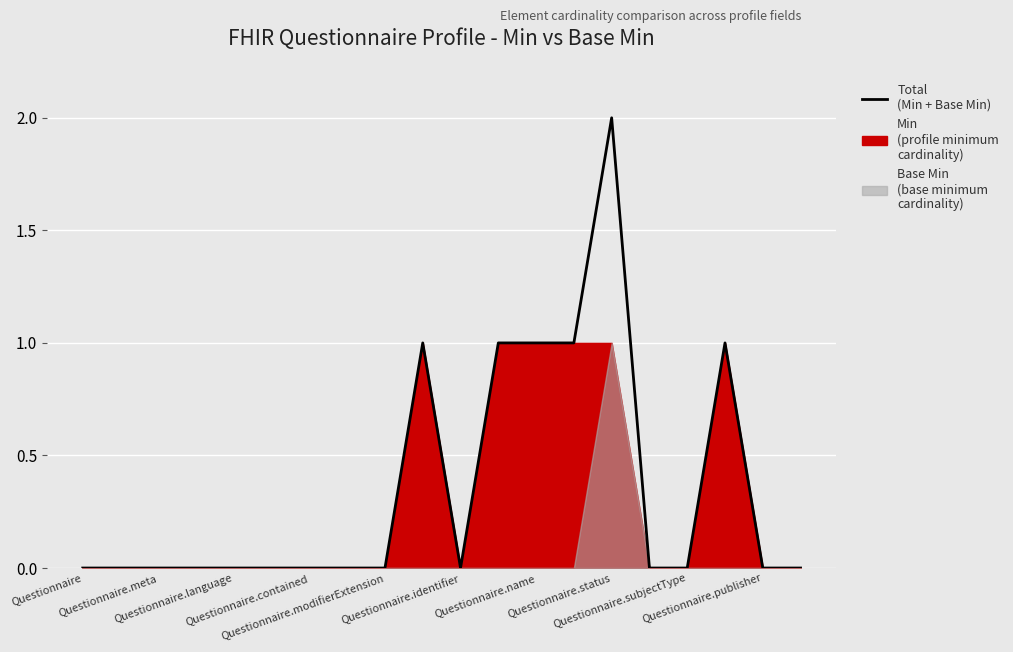

The chart shows a value of 0 at Questionnaire.publisher. True or false?

True